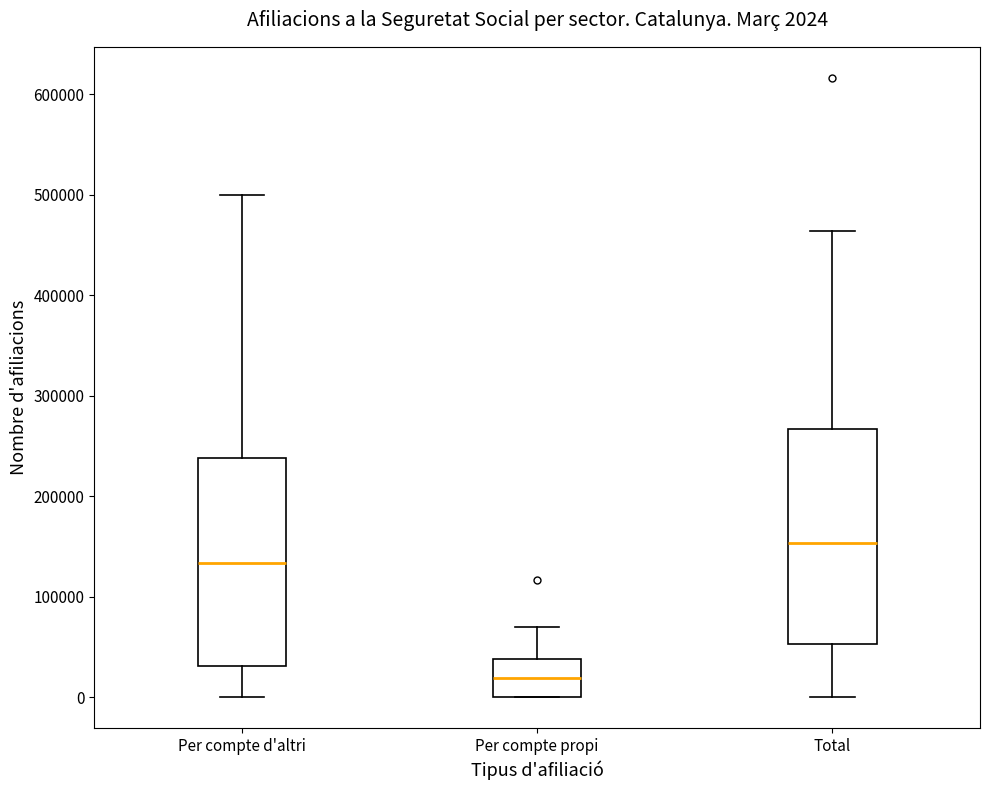

Which box has the highest median line?

Total